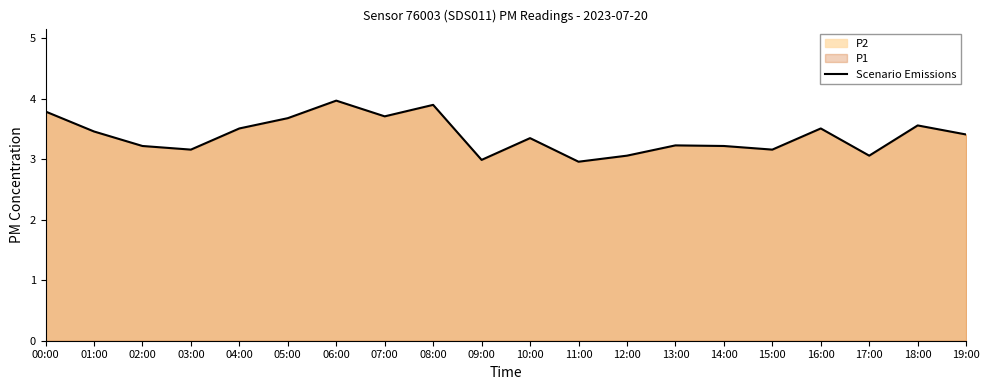

Which label corresponds to the smallest value in the chart?

11:00